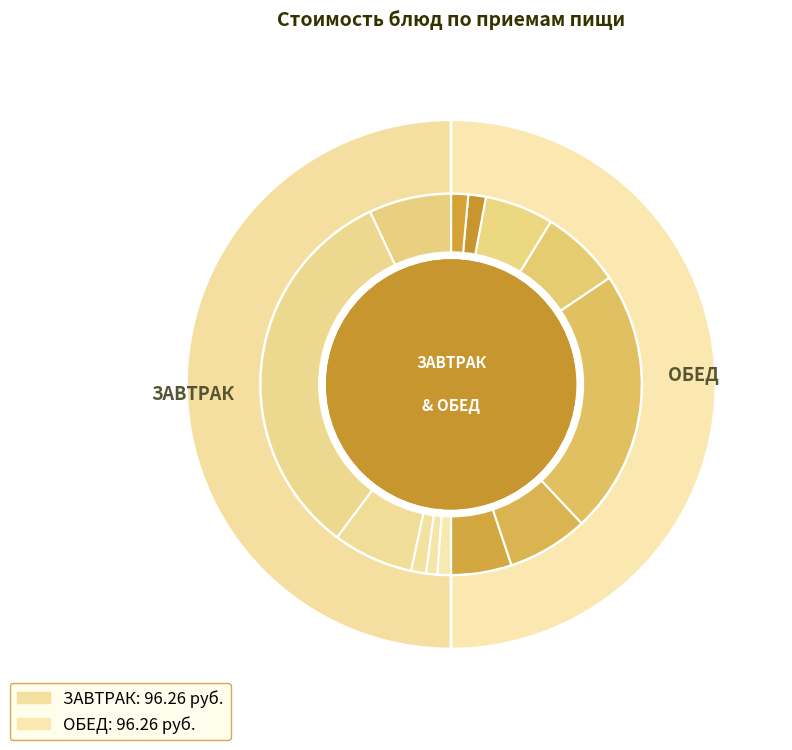

How much of the chart is everything except МАКАРОННЫЕ ИЗДЕЛИЯ ОТВАРНЫЕ?

93.2%